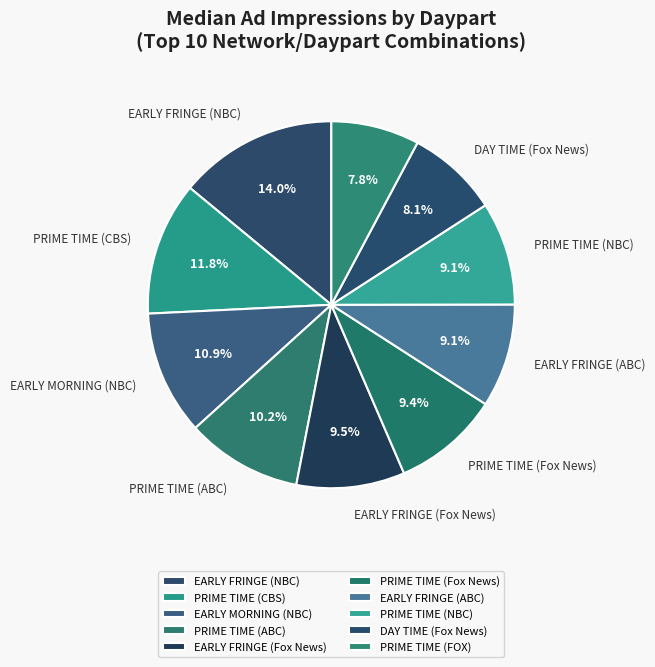

What is the largest slice in the pie chart?

EARLY FRINGE (NBC)